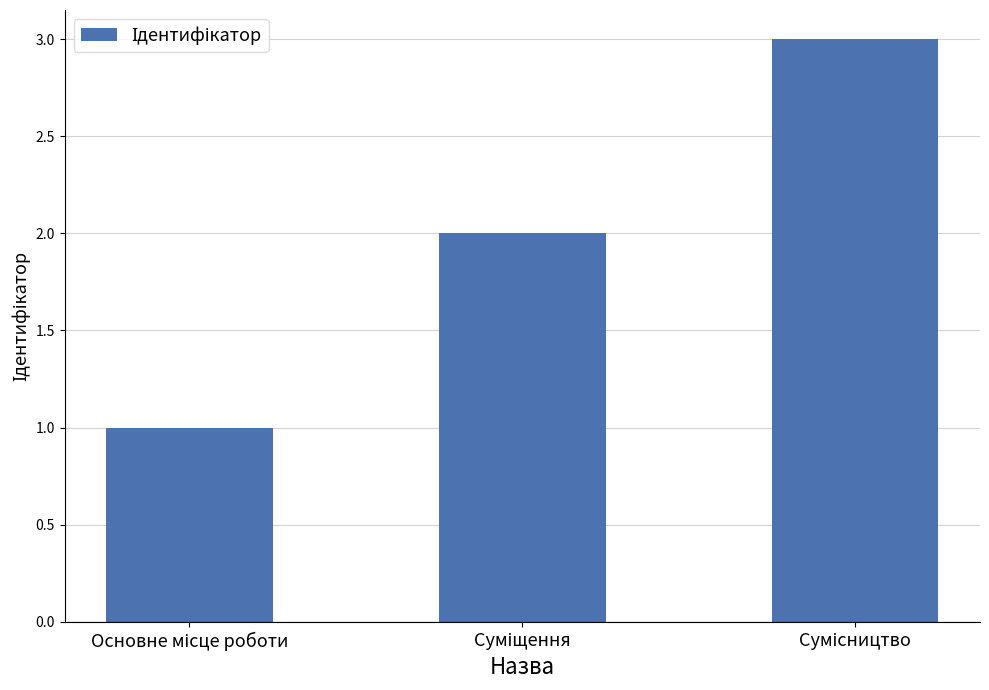

Are the bars horizontal?

No